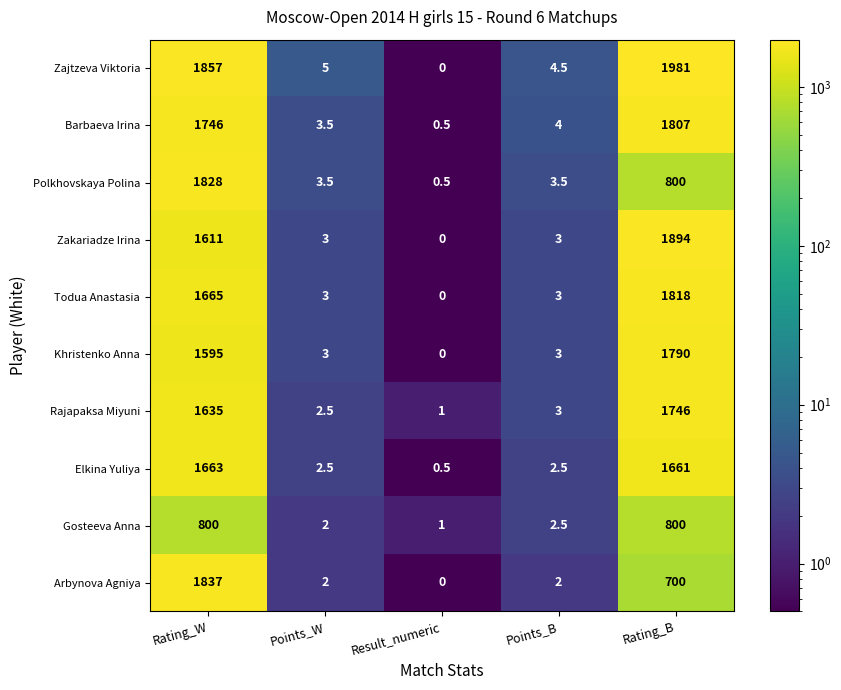

Which category has the highest value in the Barbaeva Irina series?

Rating_B